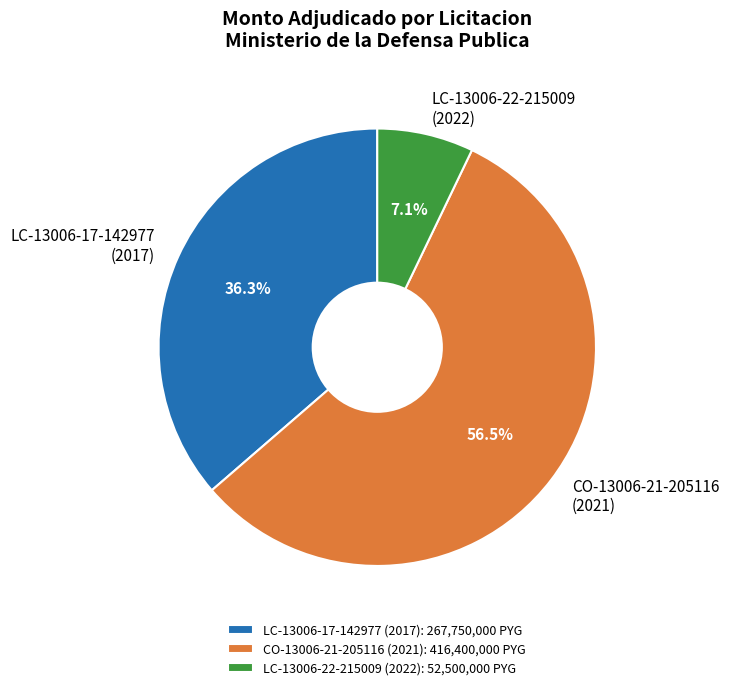

Between LC-13006-22-215009 (2022) and LC-13006-17-142977 (2017), which is larger?

LC-13006-17-142977 (2017)